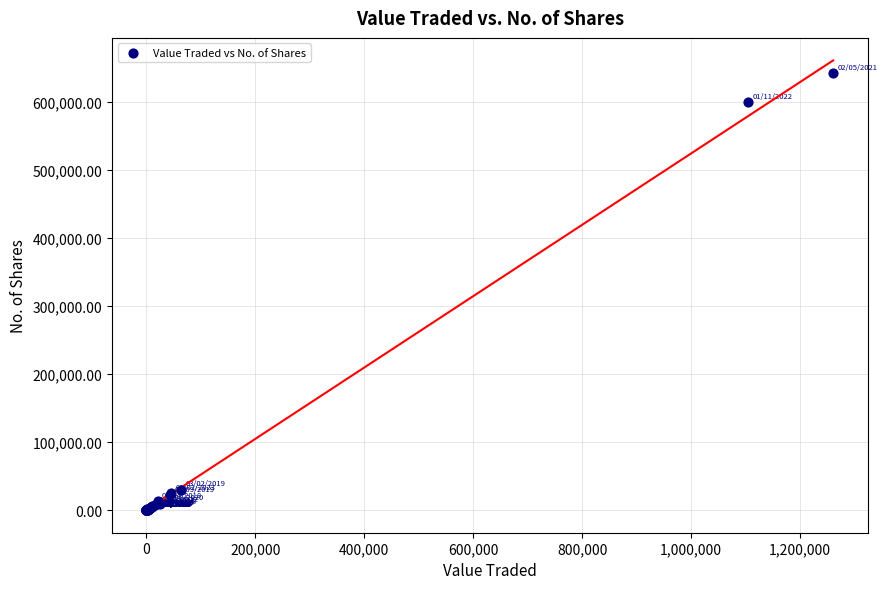

What Y value in the scatter plot is closest to 321560?

600108